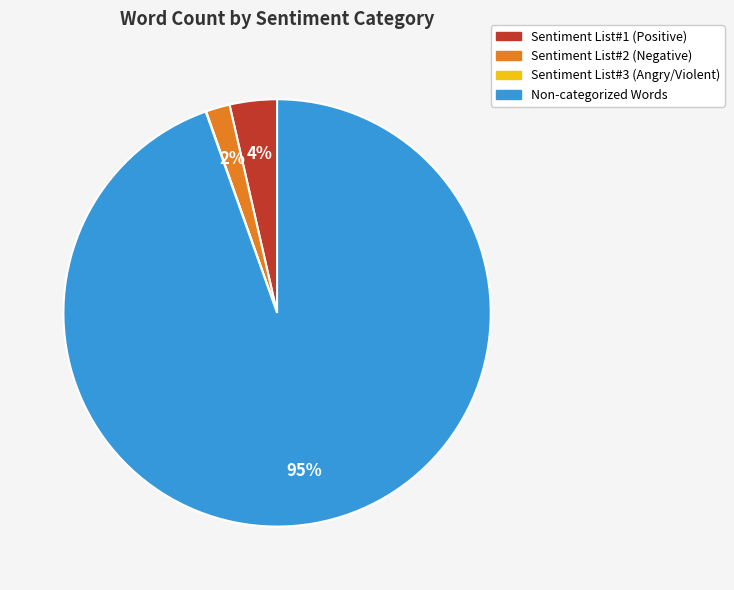

To the nearest percent, what is the average slice percentage?

25%